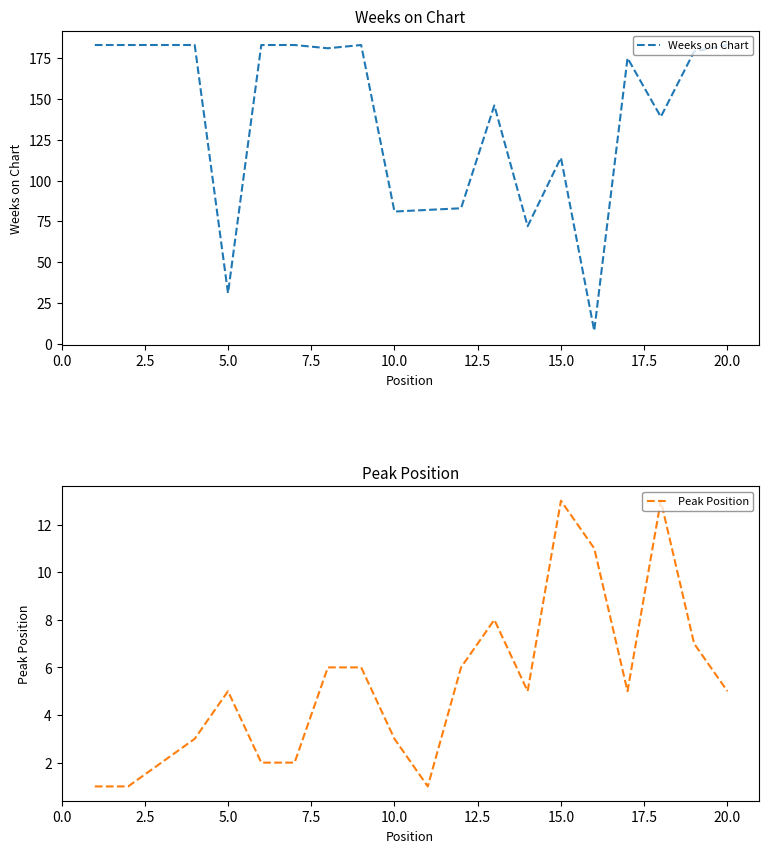

Rank the series by their maximum value, from highest to lowest.

Weeks on Chart, Peak Position